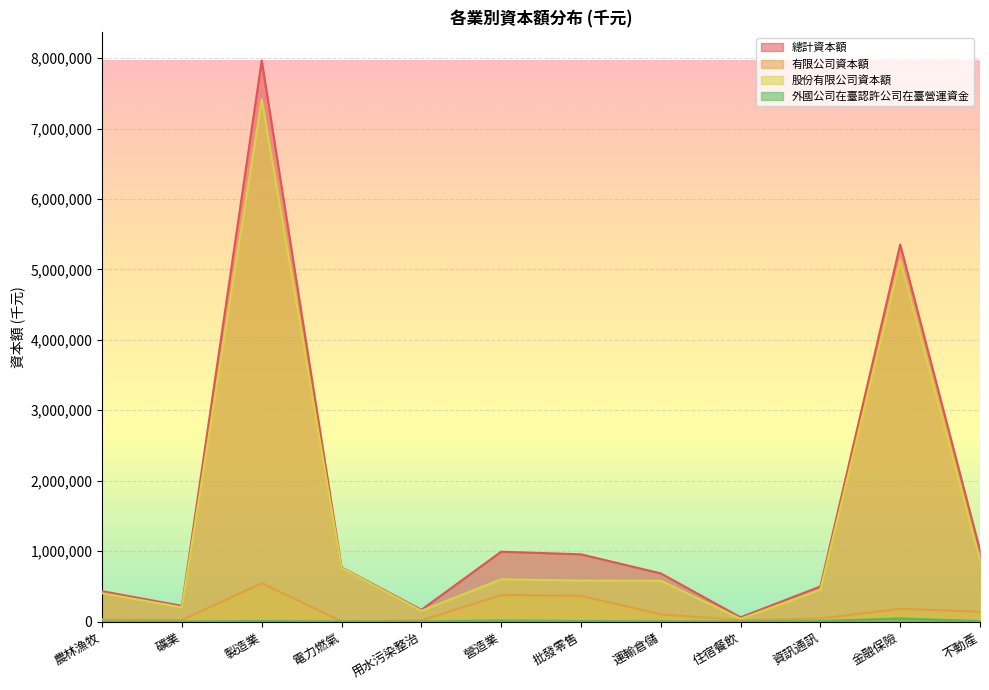

True or false: 外國公司在臺認許公司在臺營運資金 and 有限公司資本額 cross at least once.

False